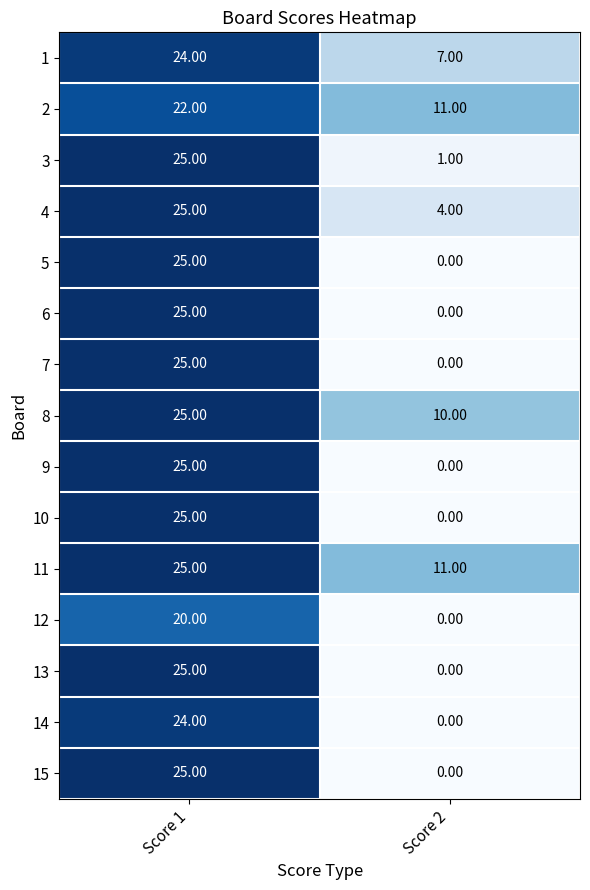

Which series has the largest total across all categories?

11